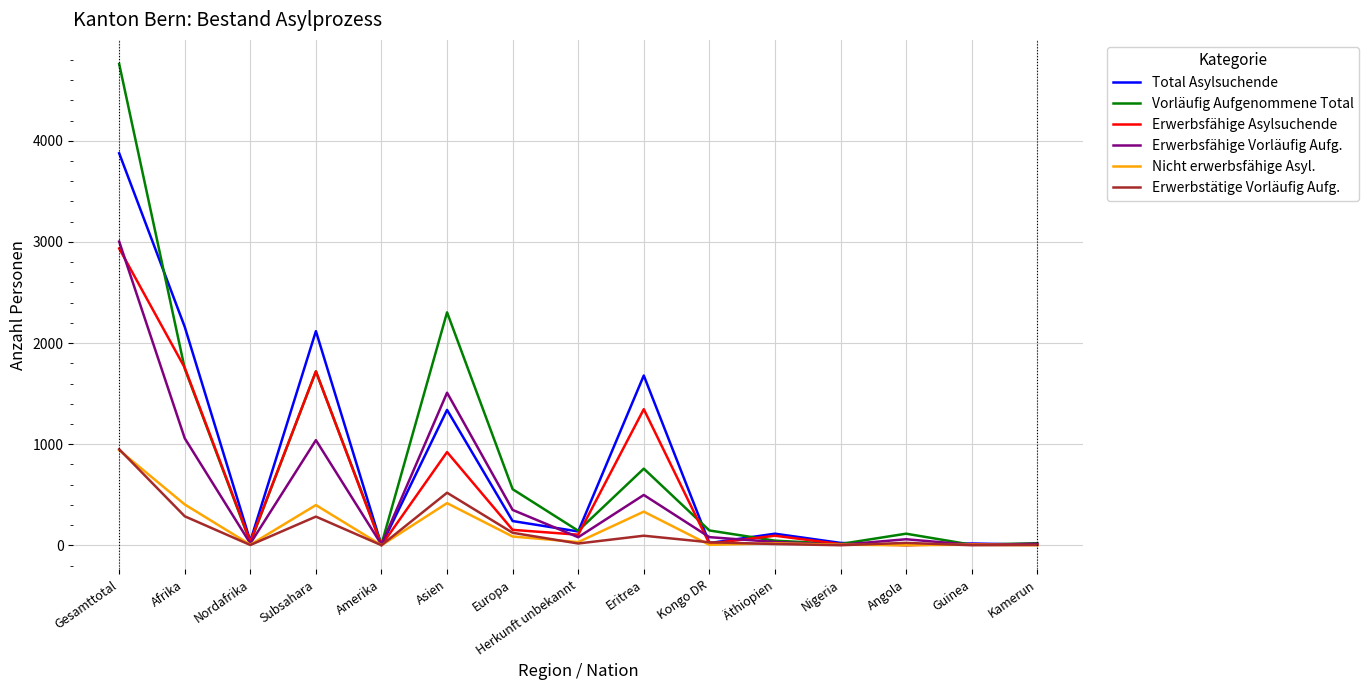

The value of Vorläufig Aufgenommene Total at Herkunft unbekannt is 144. True or false?

True